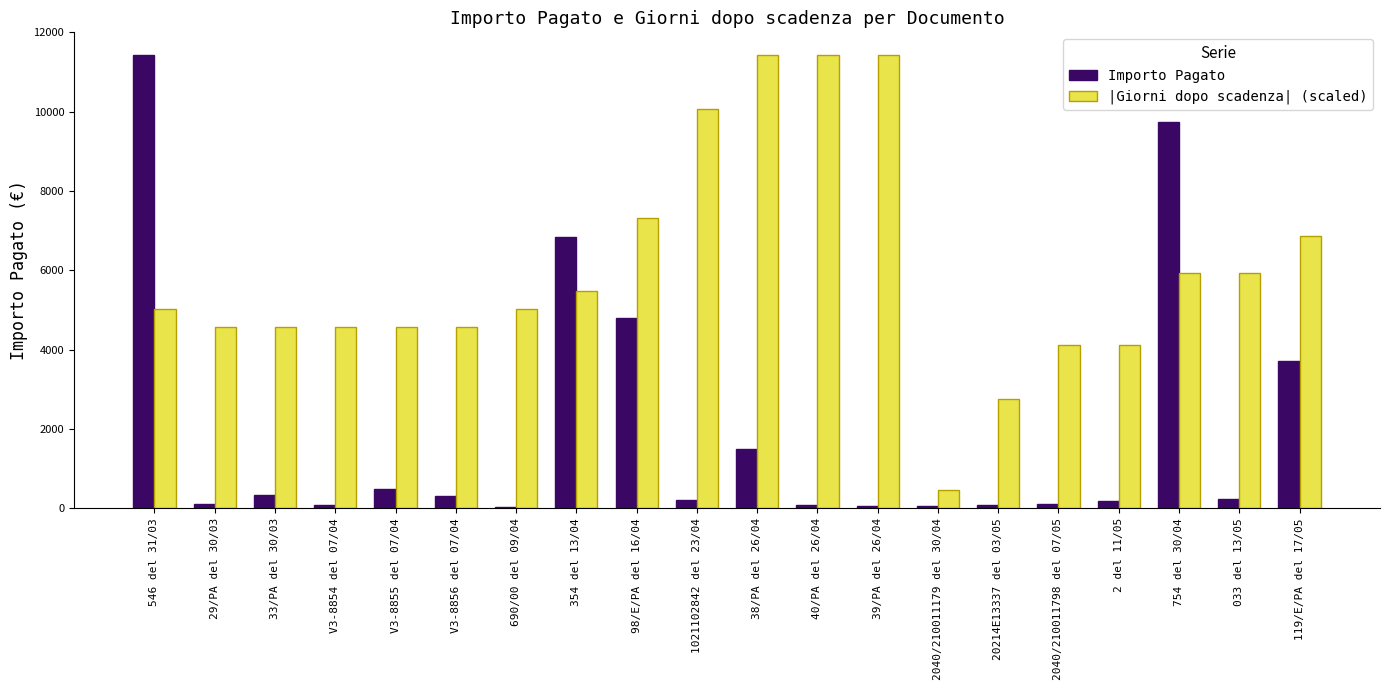

Which series has the largest total across all categories?

|Giorni dopo scadenza| (scaled)